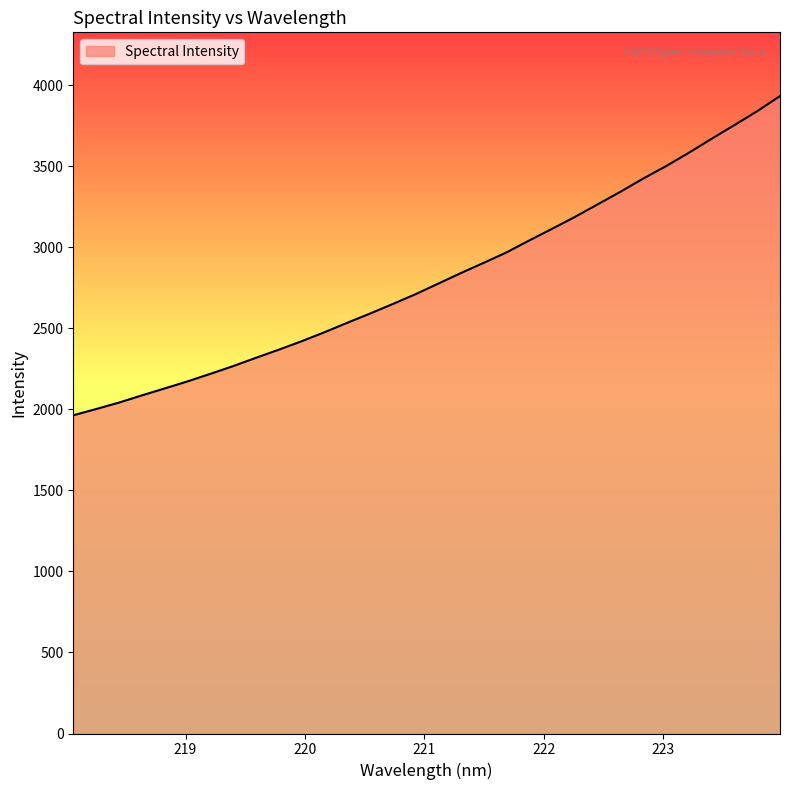

What is the minimum value shown in the chart?

1964.3